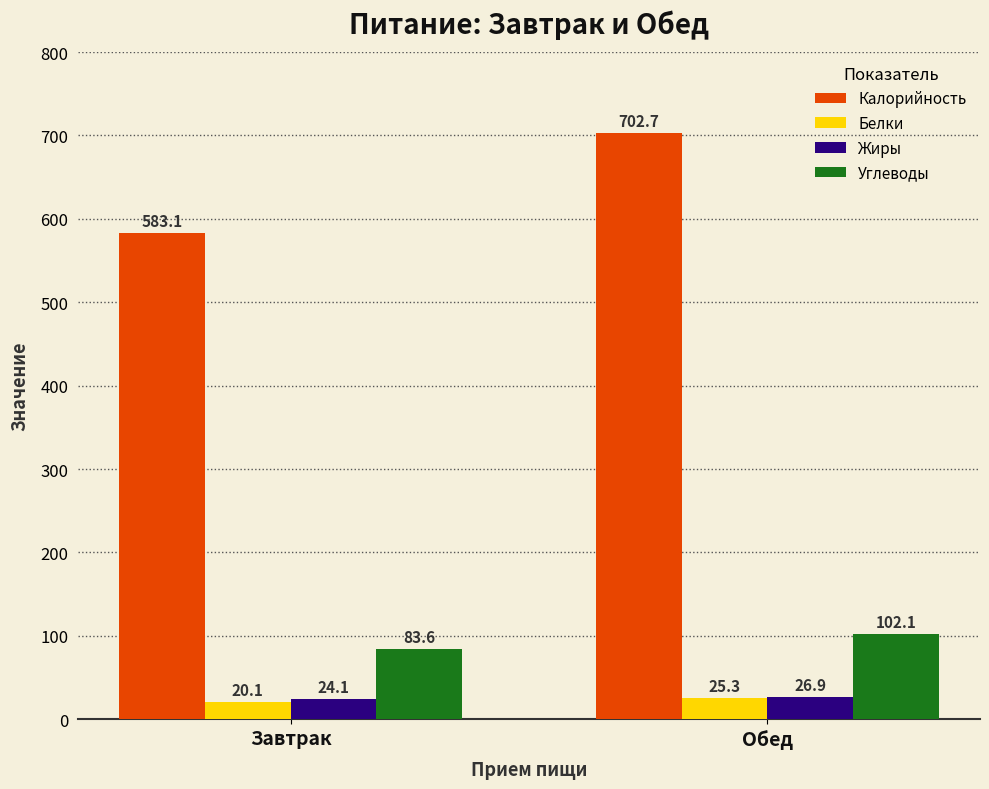

True or false: Калорийность has a value of 702.7 at Обед.

True